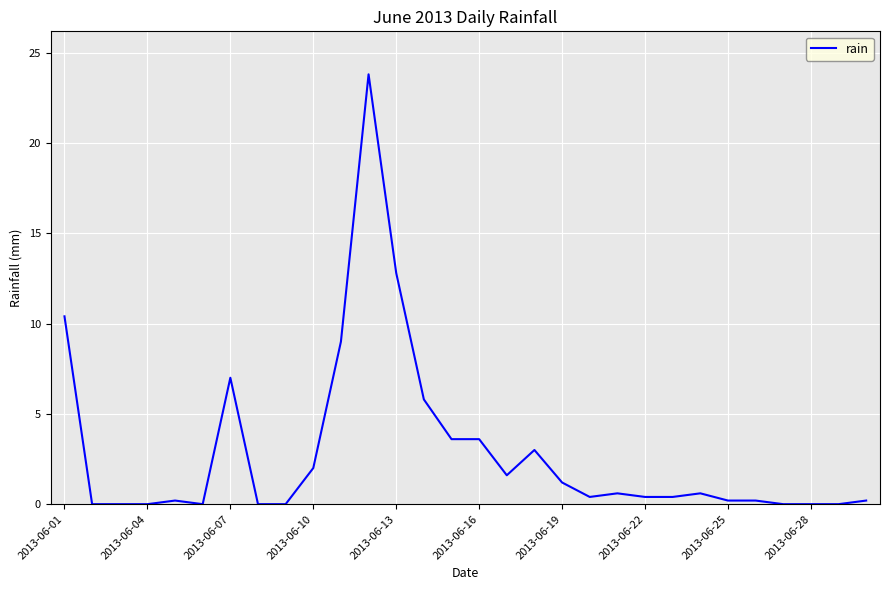

What is the average value?

2.9